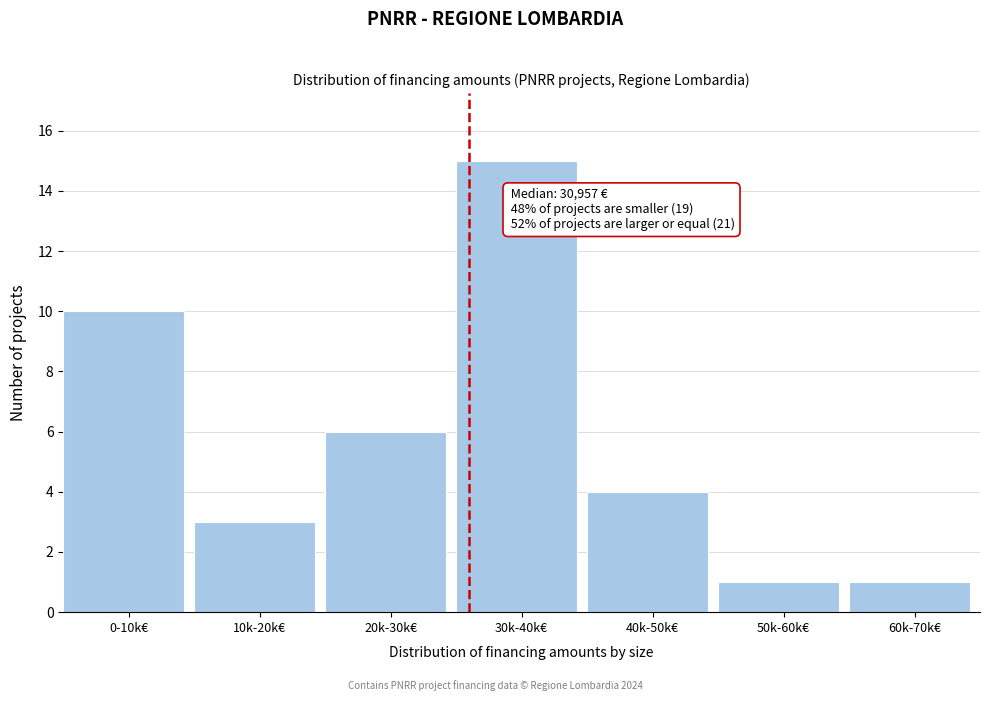

Reading left to right, transcribe all the data shown in this chart.

10	3	6	15	4	1	1